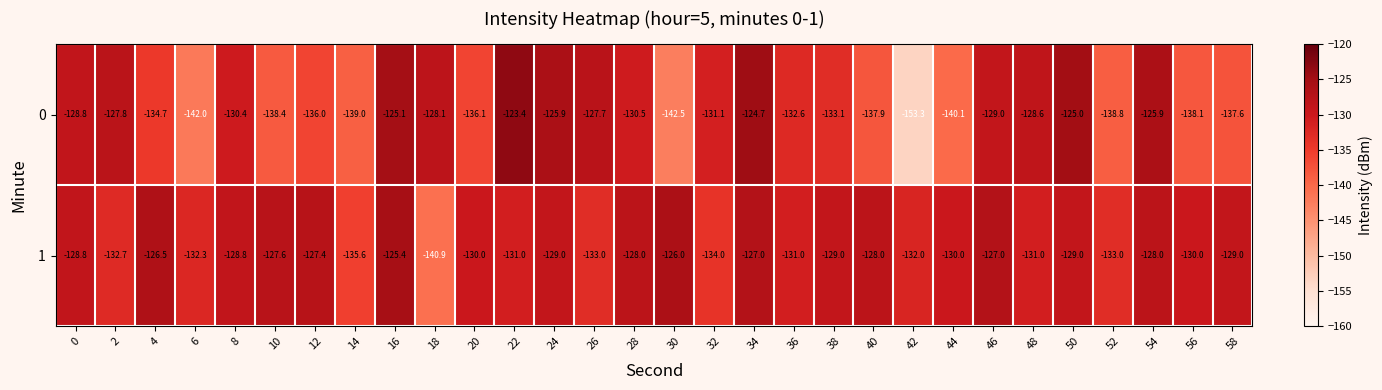

What is the sum of all 1 values?

-3901.0